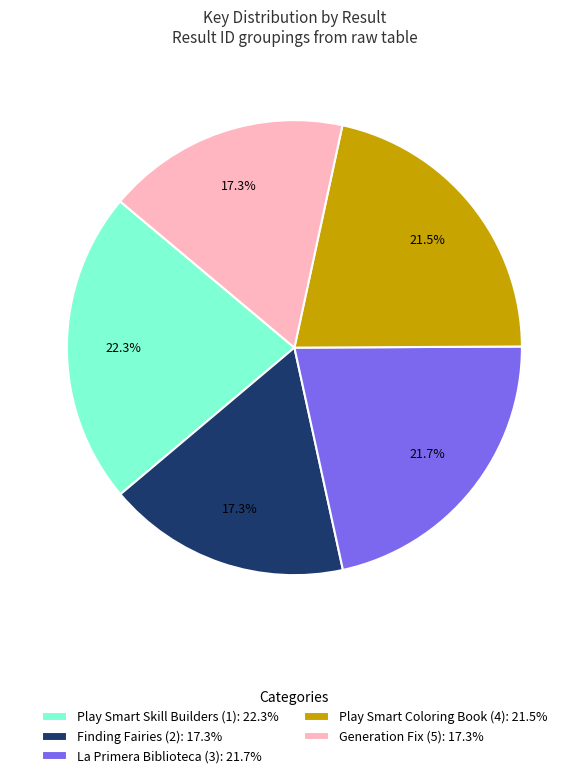

Is there a majority slice in this chart?

No